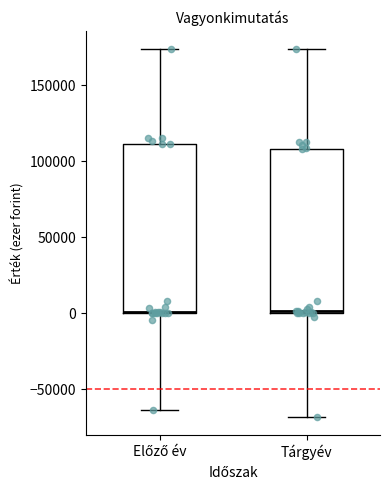

Reading left to right, transcribe this box plot: for each box, give where its median line is, the range the box spans, and where its two whiskers end, as read against the y-axis. The values are not printed on the chart, so give them approximately, as read against the axis.

Előző év: median 0 (drawn on the box's lower edge), box 0 to 110000, whiskers -65000 to 175000
Tárgyév: median 0, box 0 to 110000, whiskers -70000 to 175000